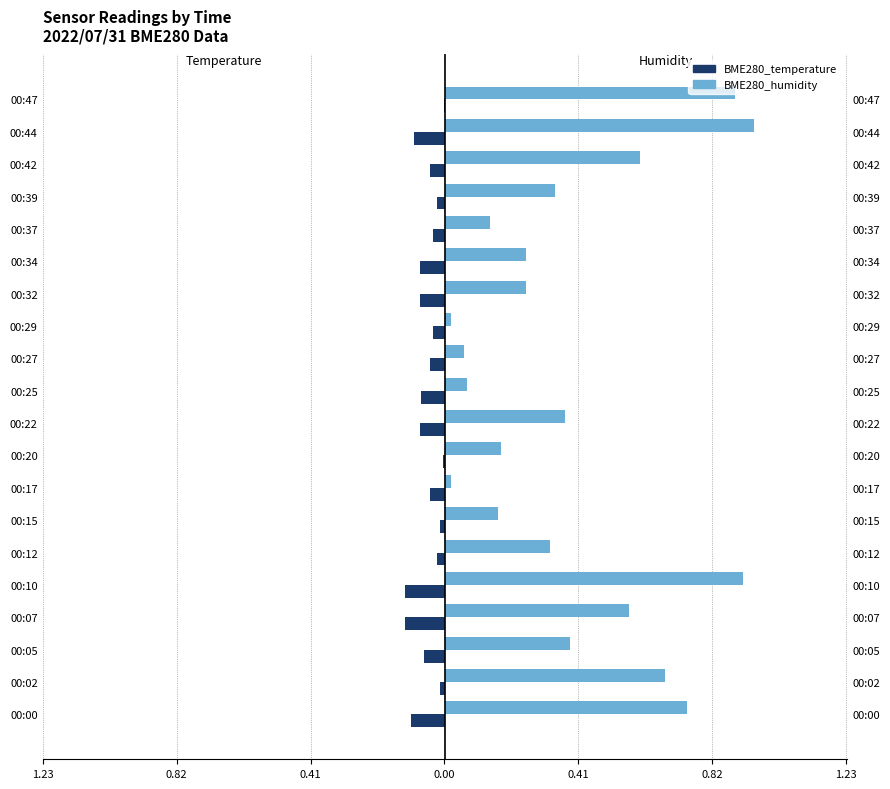

How many bars are there in each group?

2